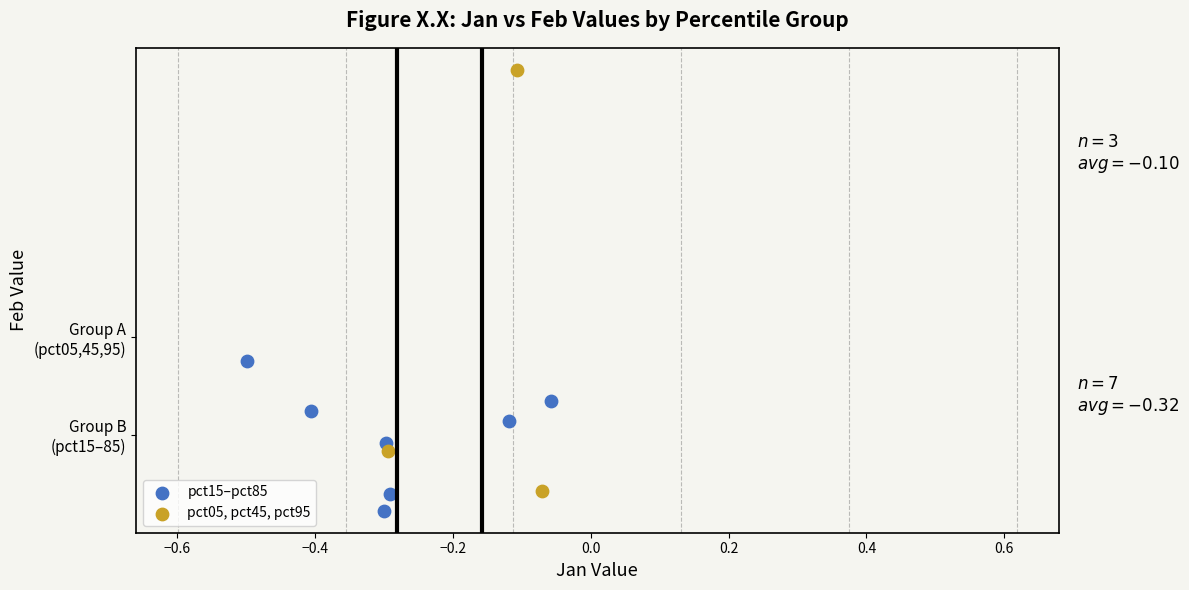

Which series reaches the maximum Y coordinate?

pct05, pct45, pct95